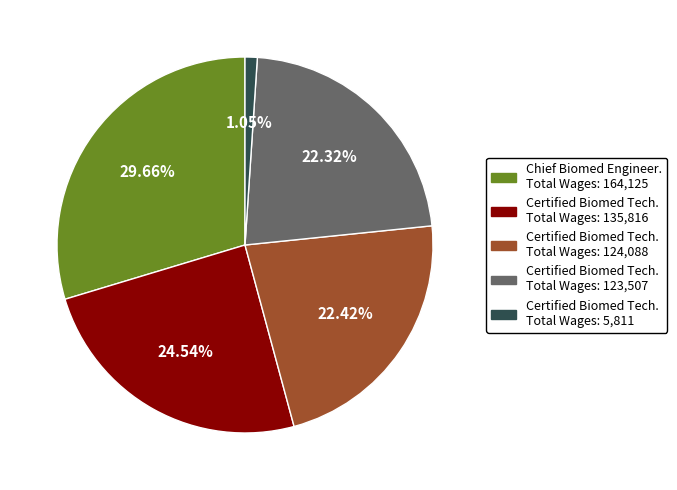

Is there a majority slice in this chart?

No